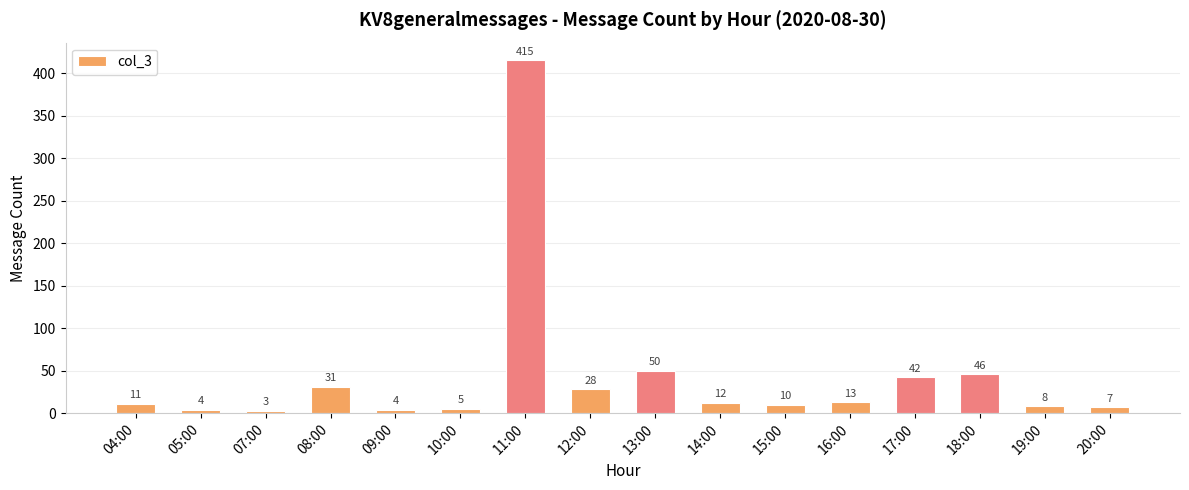

The chart shows a value of 11 at 04:00. True or false?

True